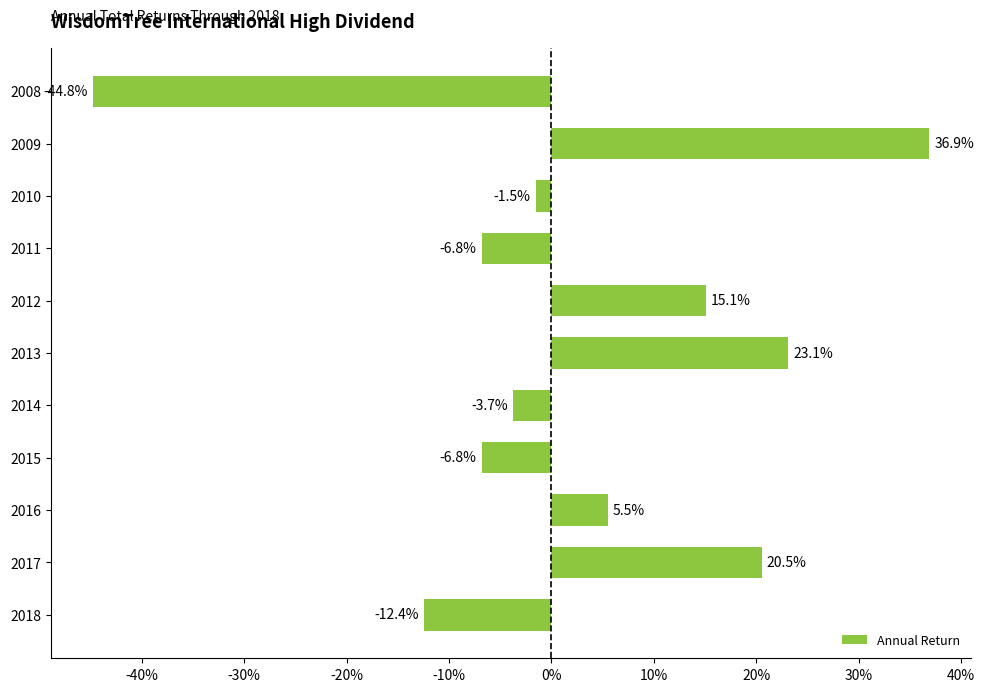

Count the number of values greater than 0.

5